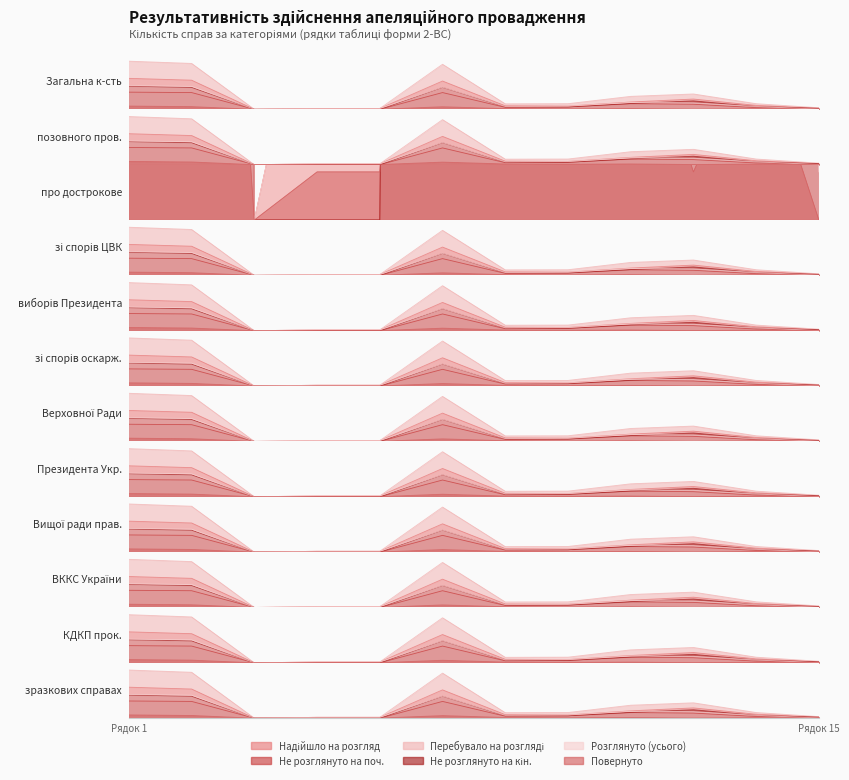

True or false: Повернуто and Розглянуто (усього) cross at least once.

False